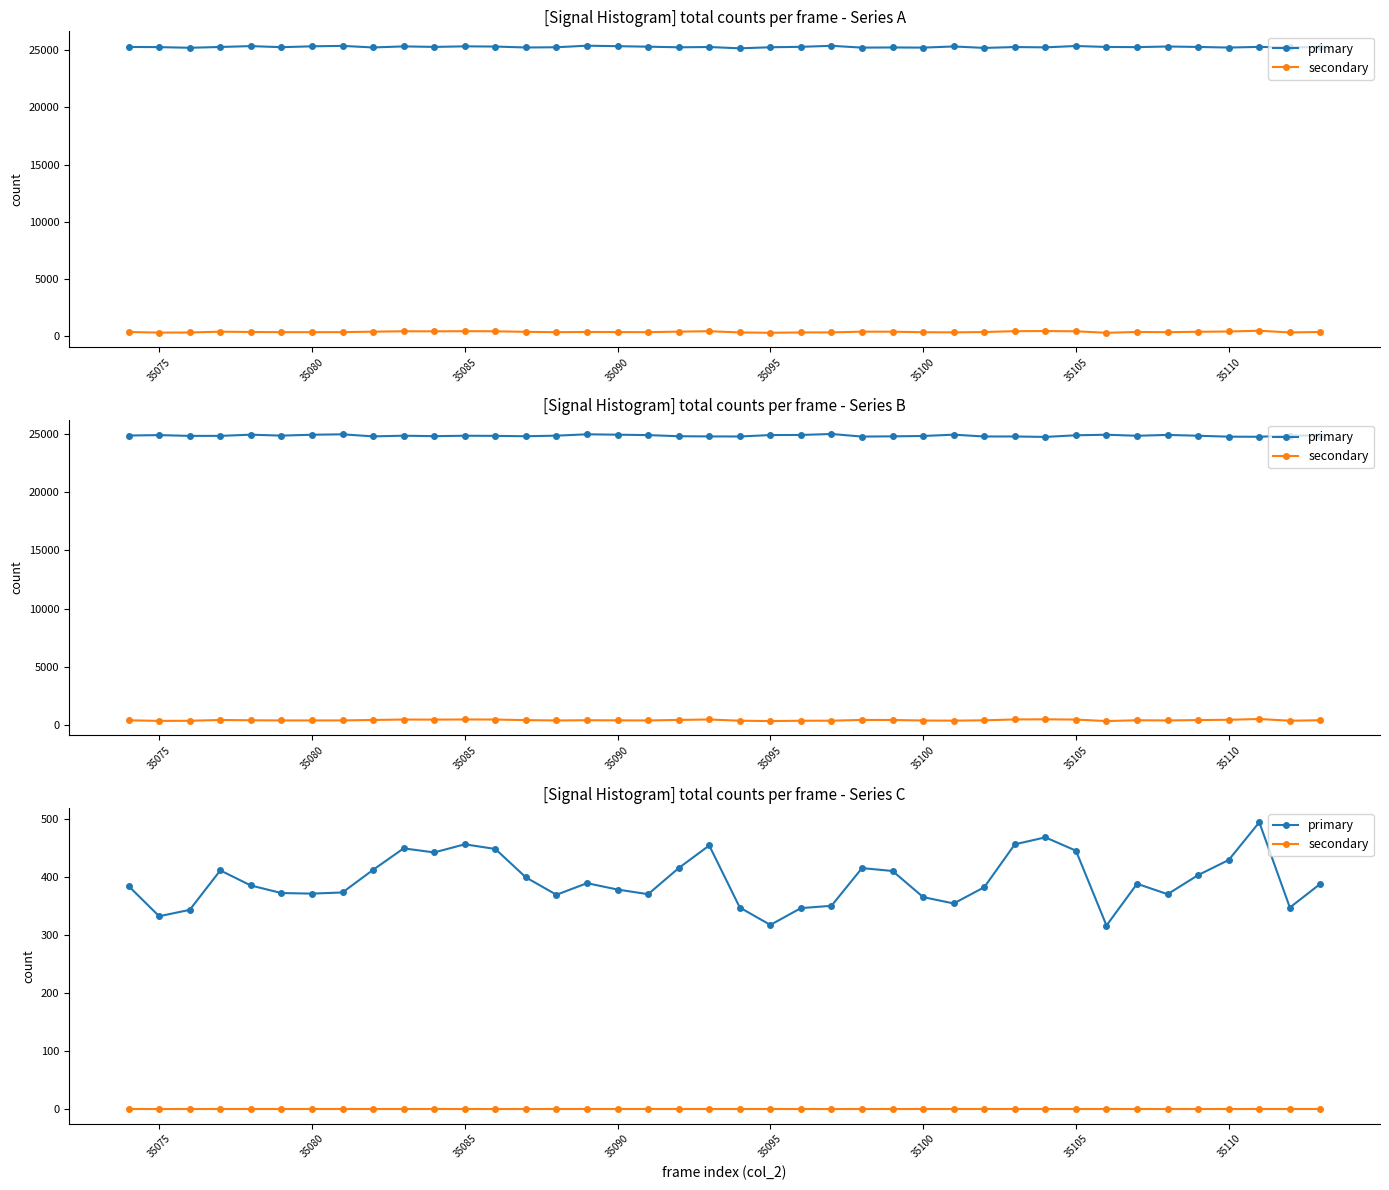

True or false: primary and secondary cross at least once.

False